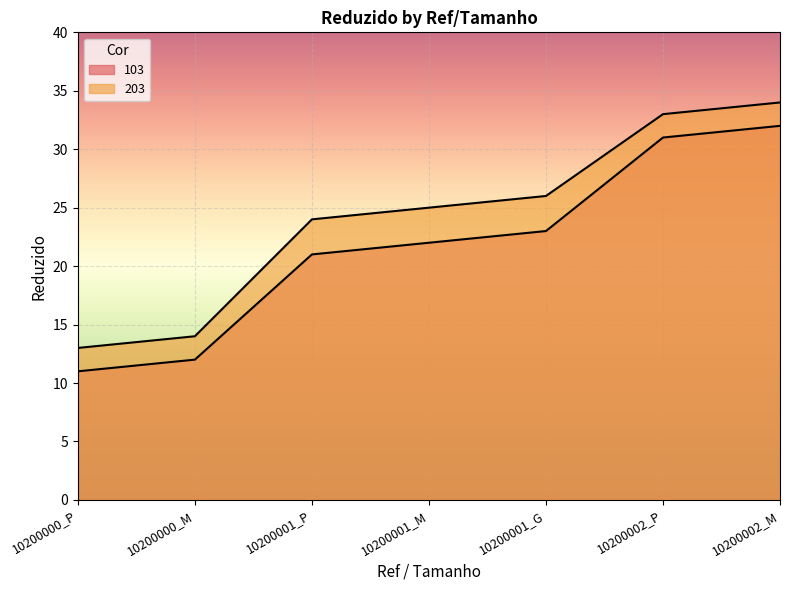

What is the label of the 3rd point from the left?

10200001_P